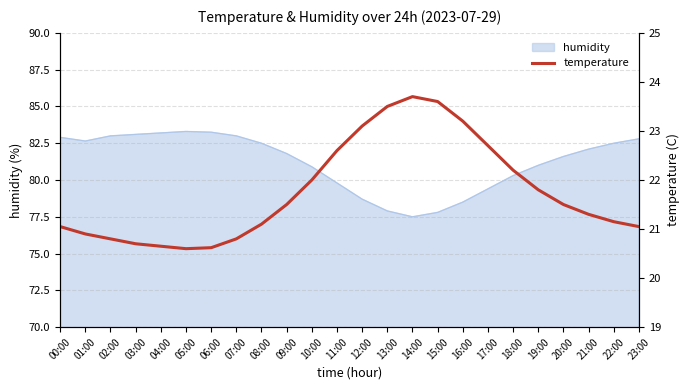

Reading left to right, extract all data points from this chart.

21.1	20.9	20.8	20.7	20.6	20.6	20.6	20.8	21.1	21.5	22.0	22.6	23.1	23.5	23.7	23.6	23.2	22.7	22.2	21.8	21.5	21.3	21.1	21.1